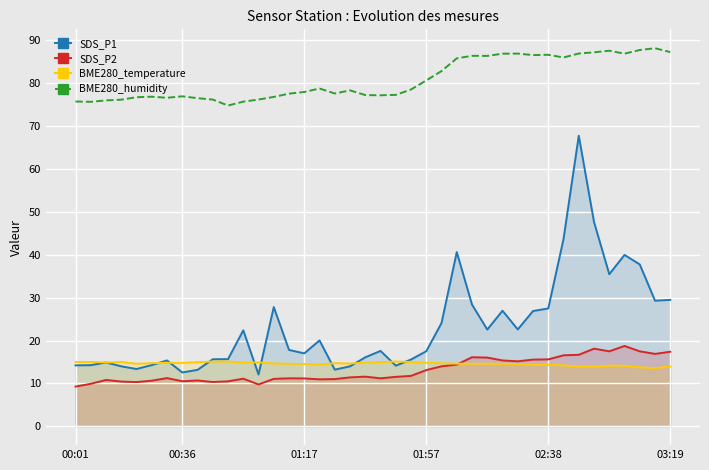

Which series has the largest total across all categories?

BME280_humidity